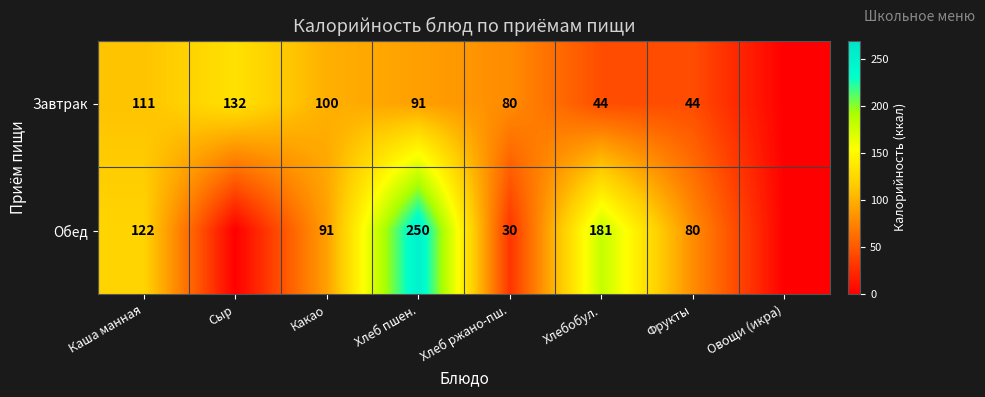

Is the value of Завтрак at Хлеб ржано-пш. greater than the value of Обед at Каша манная?

No